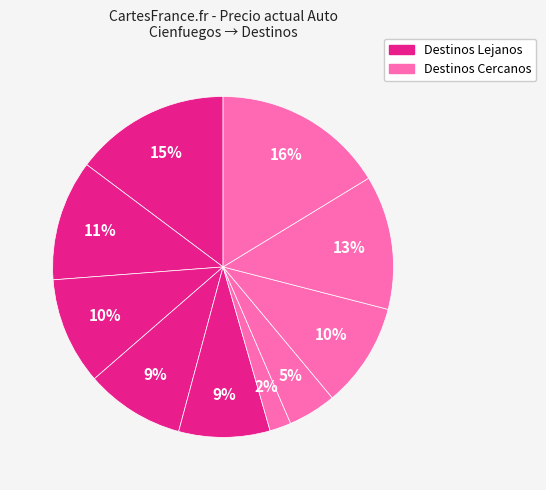

How many segments does this pie chart have?

10